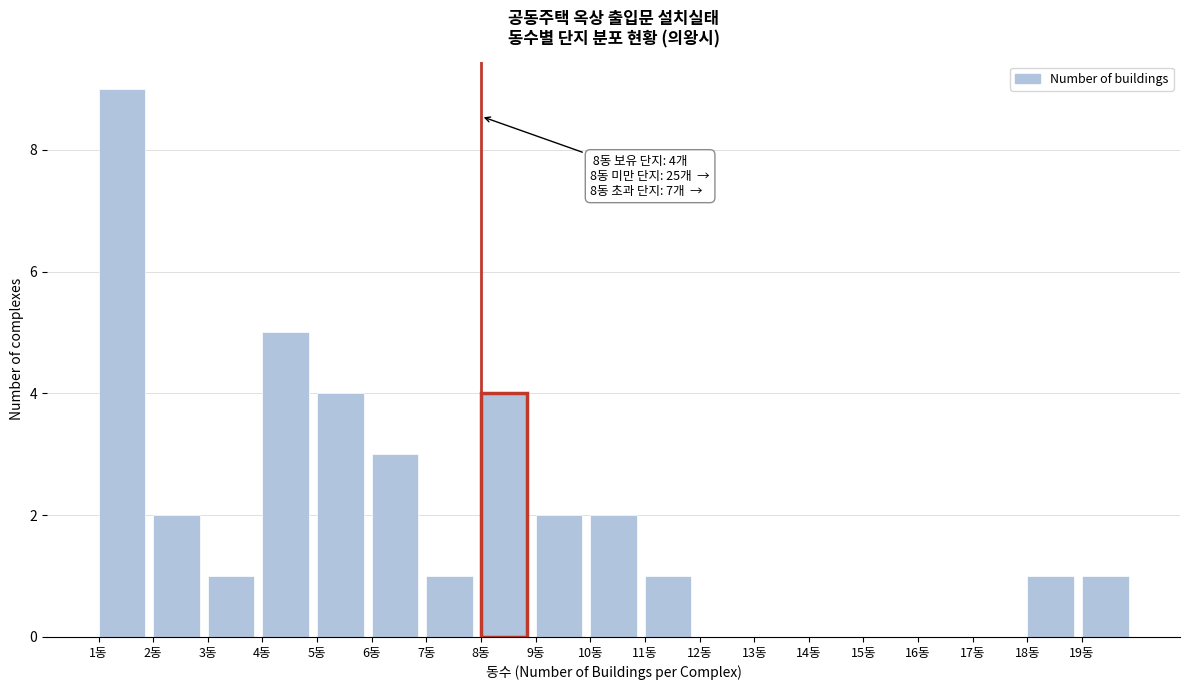

Over which range of the x-axis is the bar tallest?

1 to 2